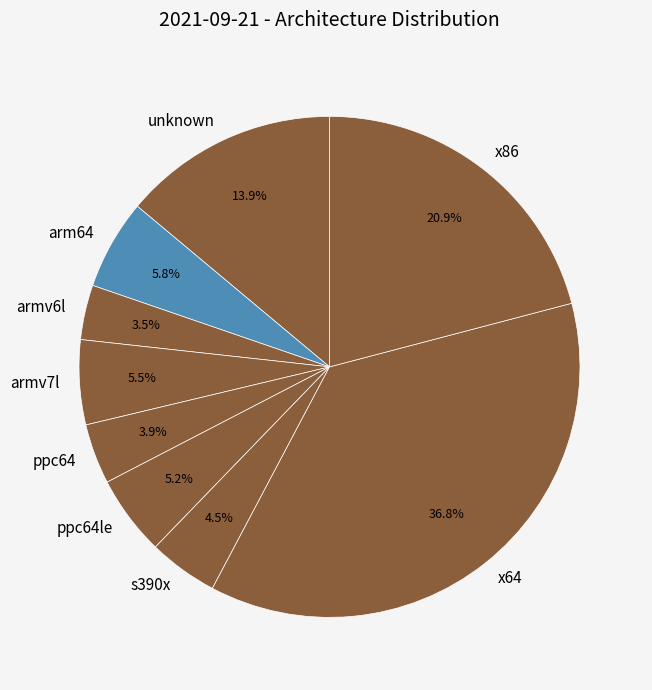

Is it true that x86 is 21% of the pie?

True